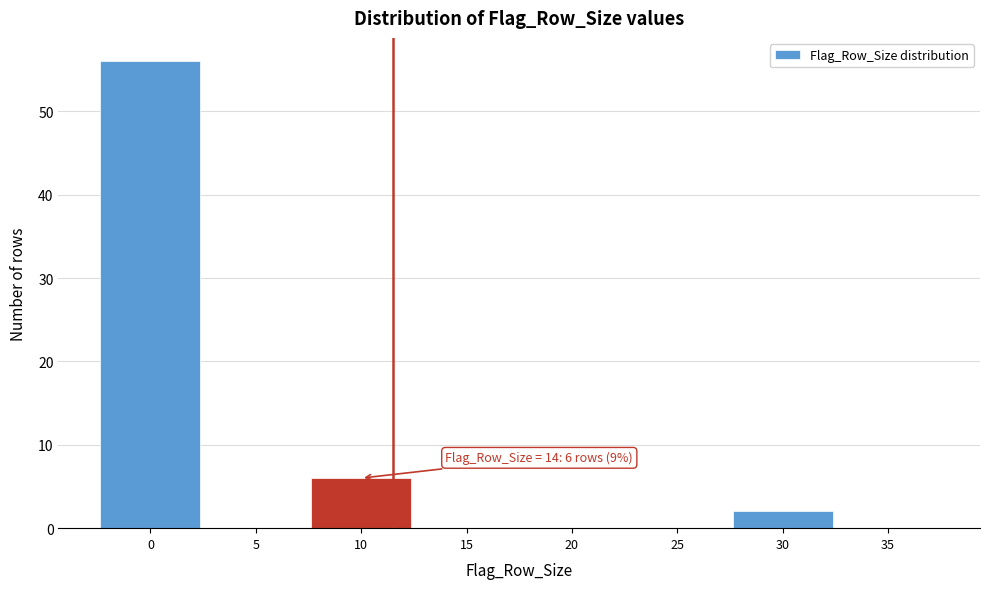

Reading right to left, transcribe all the data shown in this chart.

35=0	30=2	25=0	20=0	15=0	10=6	5=0	0=56